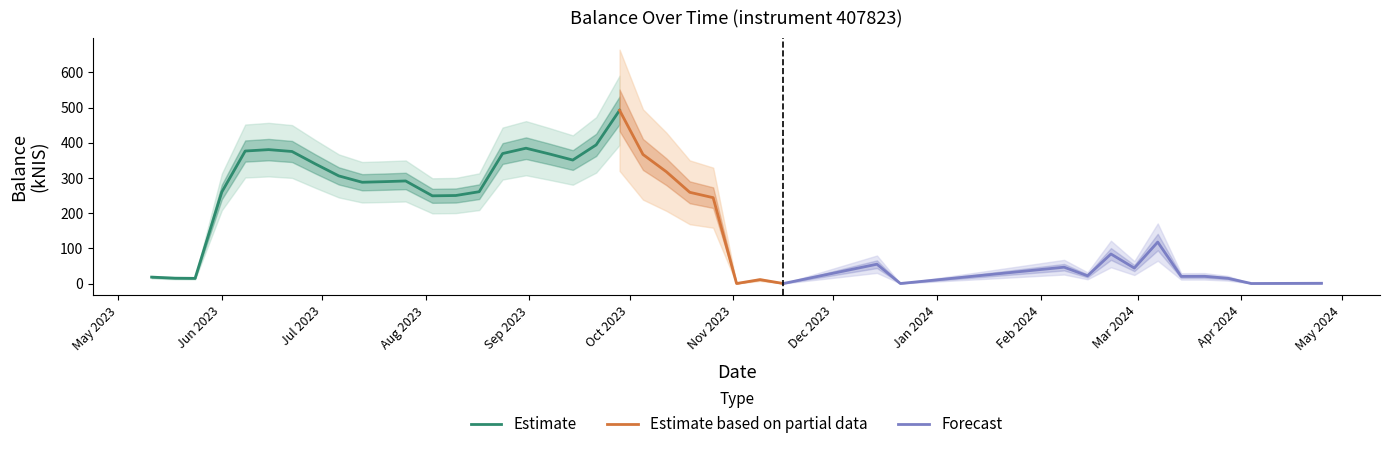

Approximately how many times larger is the value at 2023-05-24 compared to 2023-08-10?

0.1